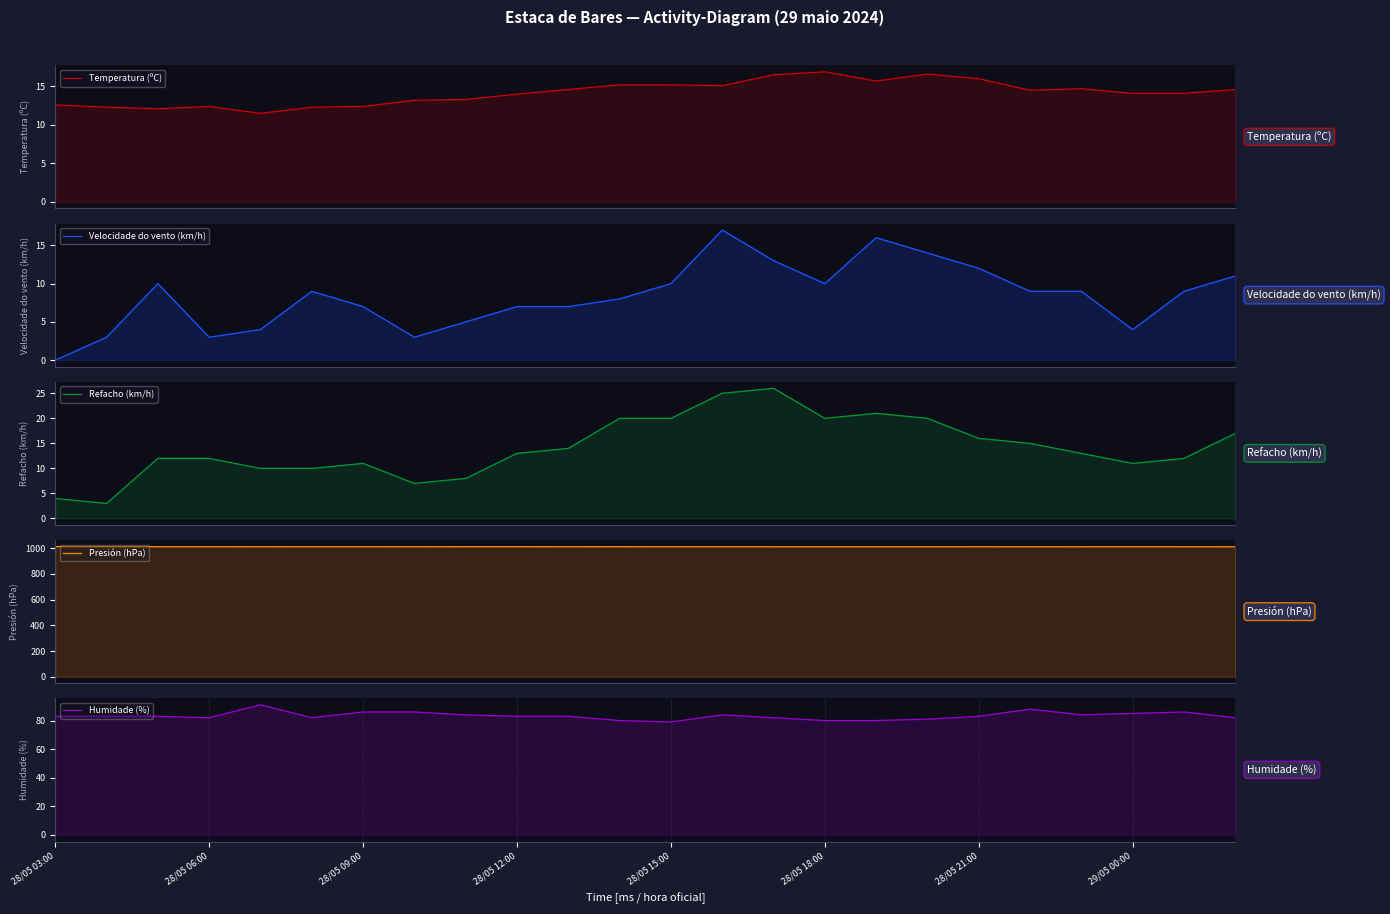

What is the value of the Temperatura (ºC) point at the 10th from the left?

14.0